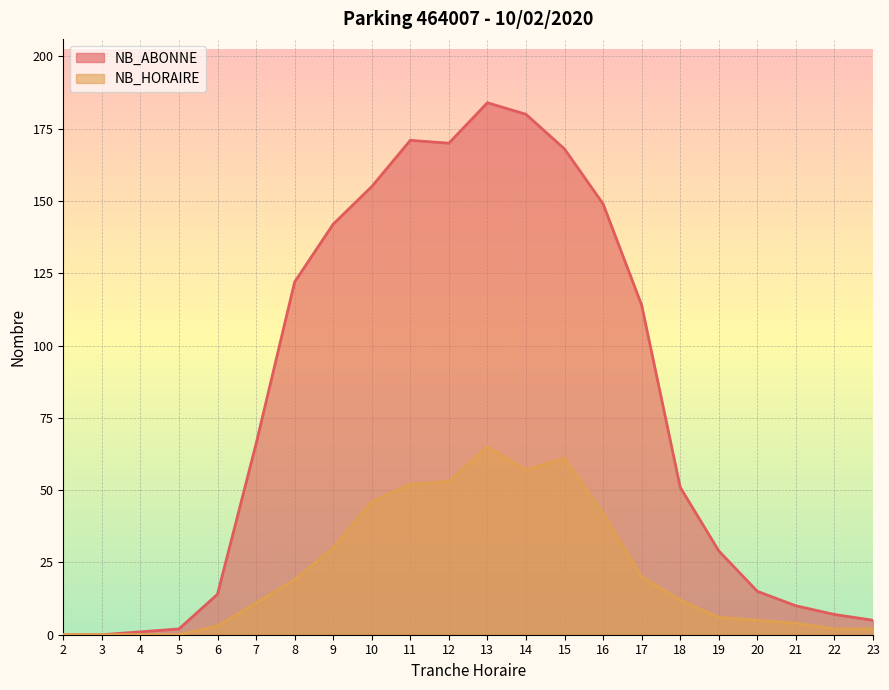

What is the difference between the NB_HORAIRE values at 18 and 13?

53